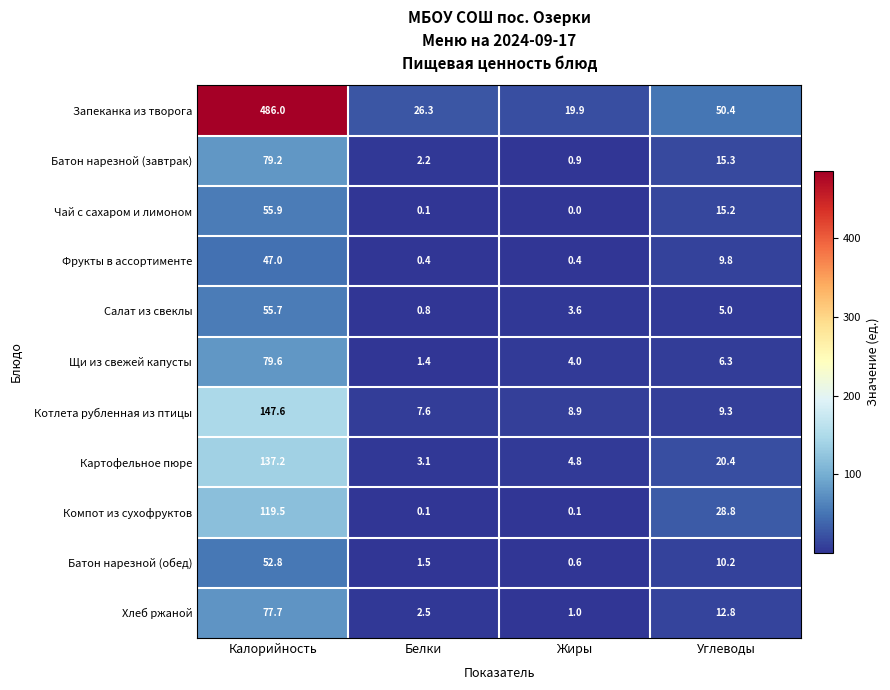

What is the maximum value shown in the chart?

486.0